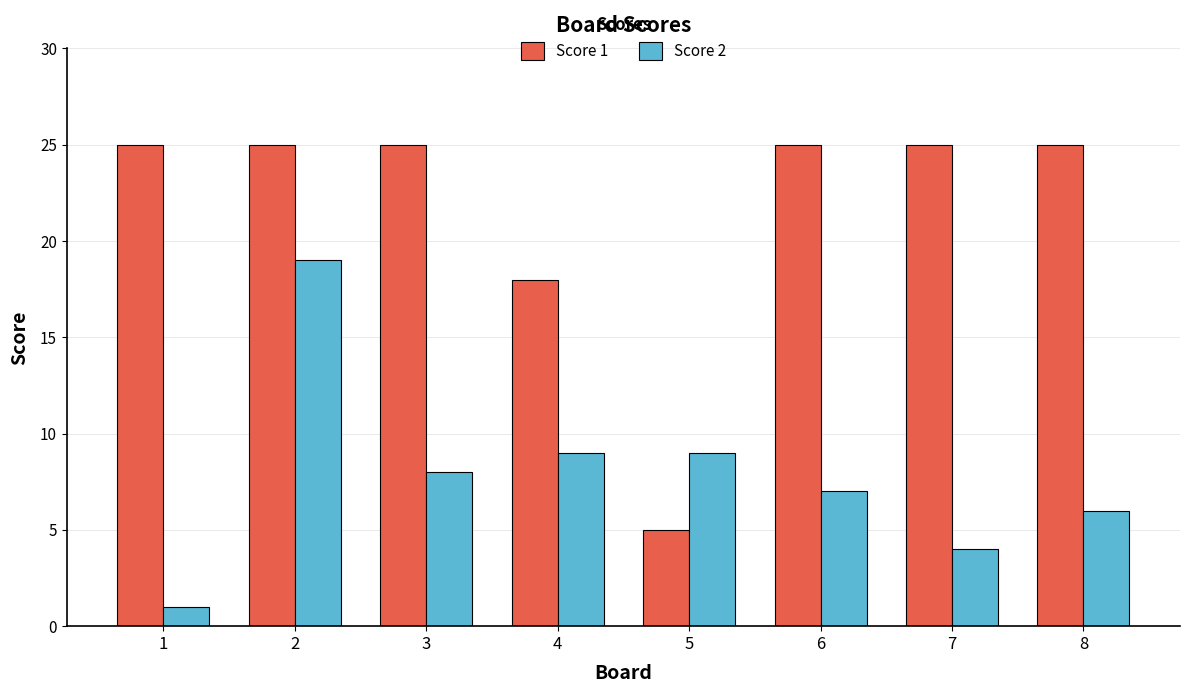

Reading right to left, what are all the values shown in this chart?

Score 1: 25	25	25	5	18	25	25	25
Score 2: 6	4	7	9	9	8	19	1